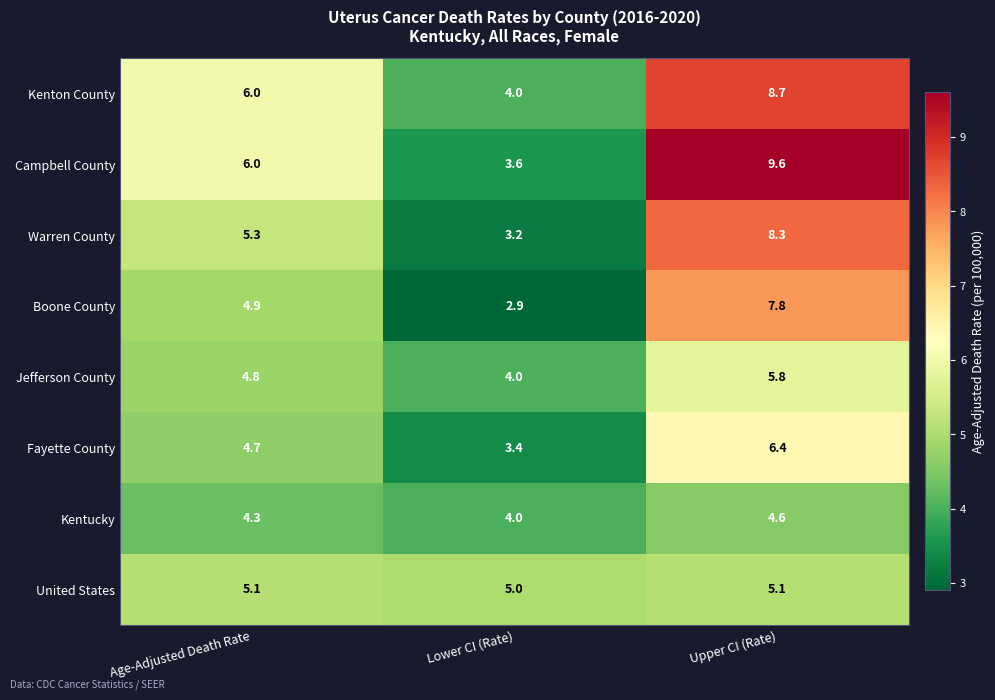

Count the number of categories in the chart.

3